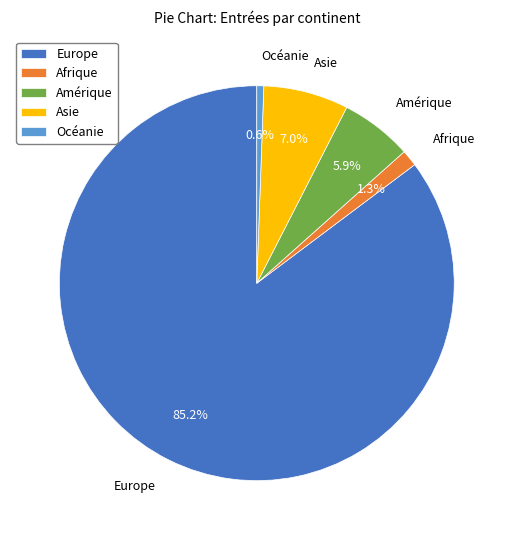

How many segments does this pie chart have?

5